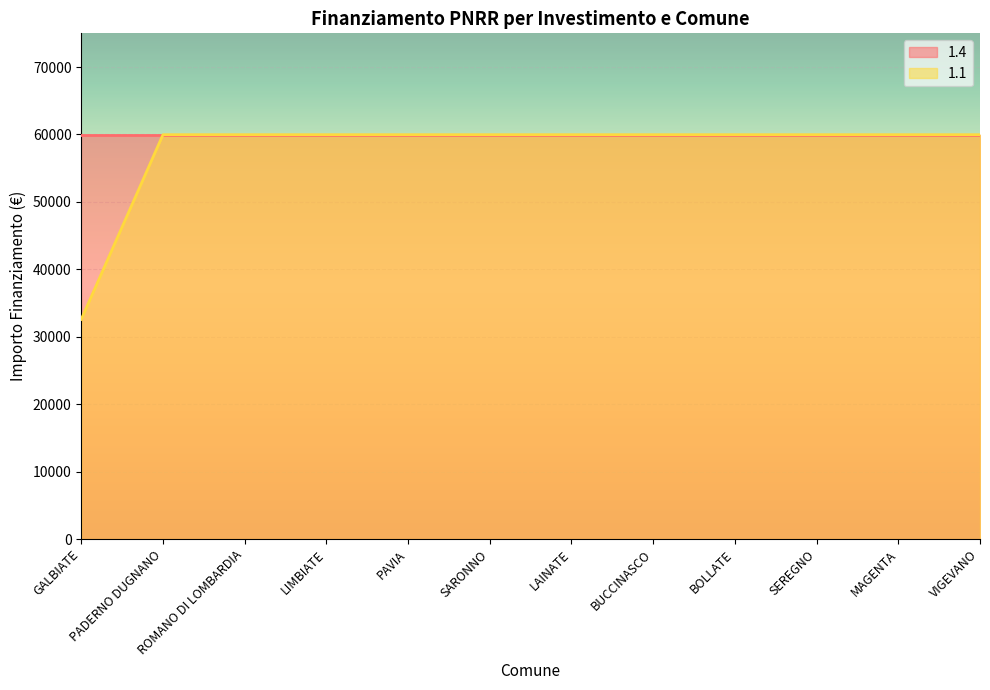

What is the label of the 11th point from the left?

MAGENTA